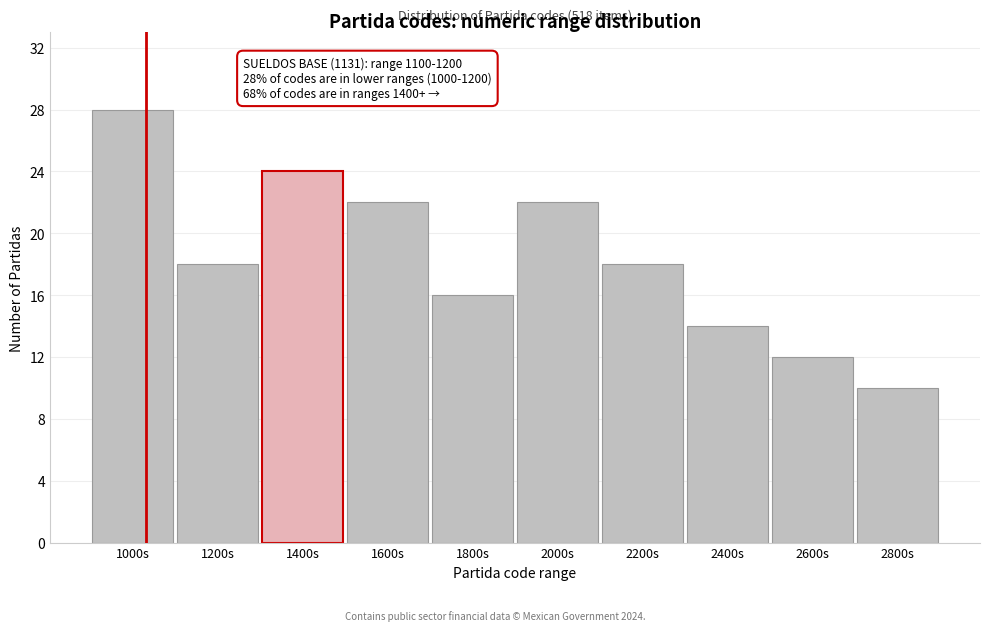

Reading left to right, what are all the values shown in this chart?

28	18	24	22	16	22	18	14	12	10